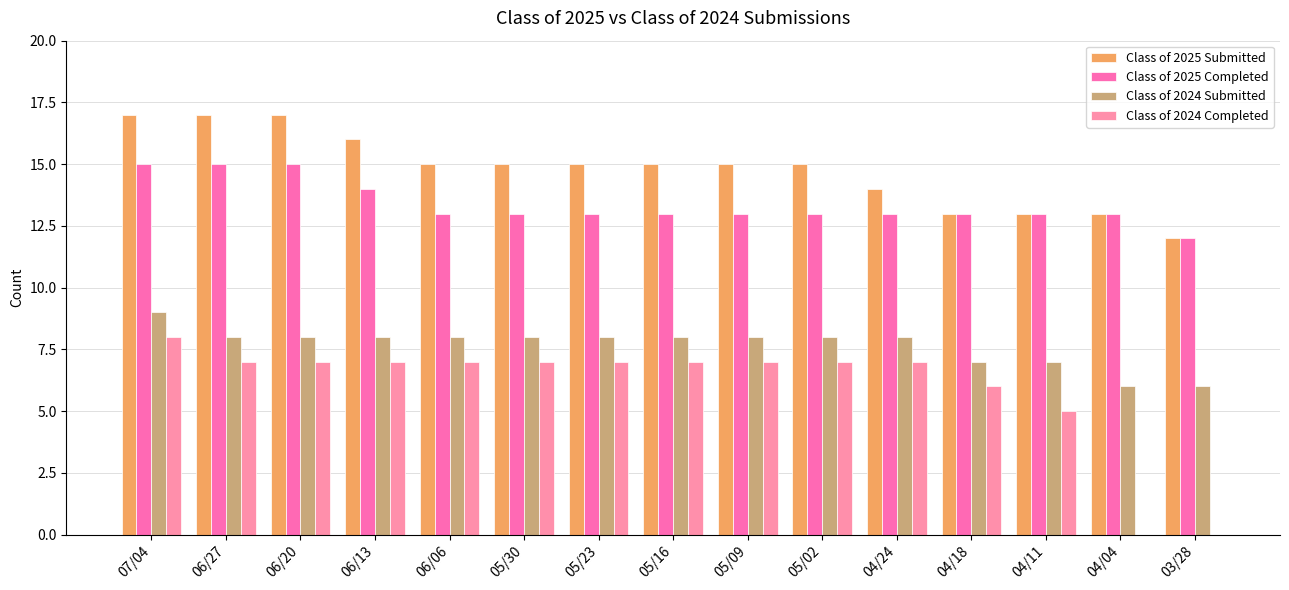

The Class of 2025 Submitted series shows 23 at 05/16. True or false?

False